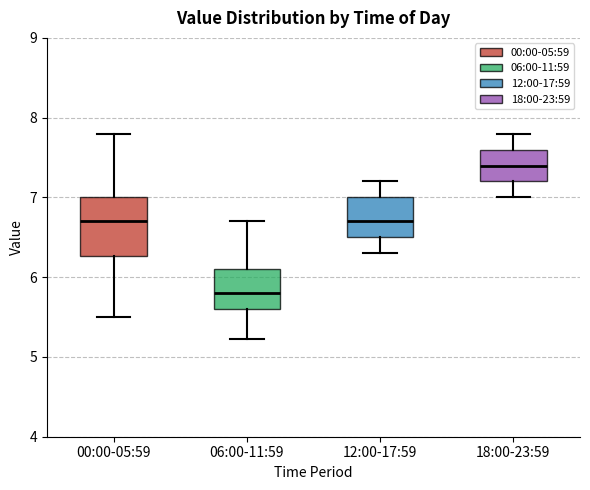

Reading left to right, transcribe this box plot: for each box, give where its median line is, the range the box spans, and where its two whiskers end, as read against the y-axis. The values are not printed on the chart, so give them approximately, as read against the axis.

00:00-05:59: median 6.7, box 6.3 to 7.0, whiskers 5.5 to 7.8
06:00-11:59: median 5.8, box 5.6 to 6.1, whiskers 5.2 to 6.7
12:00-17:59: median 6.7, box 6.5 to 7.0, whiskers 6.3 to 7.2
18:00-23:59: median 7.4, box 7.2 to 7.6, whiskers 7.0 to 7.8